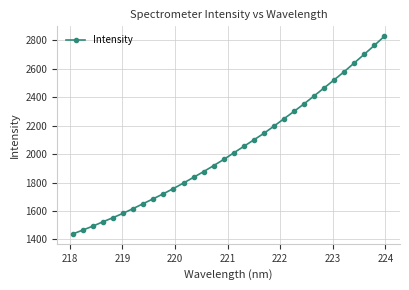

How many lines are shown in the chart?

1